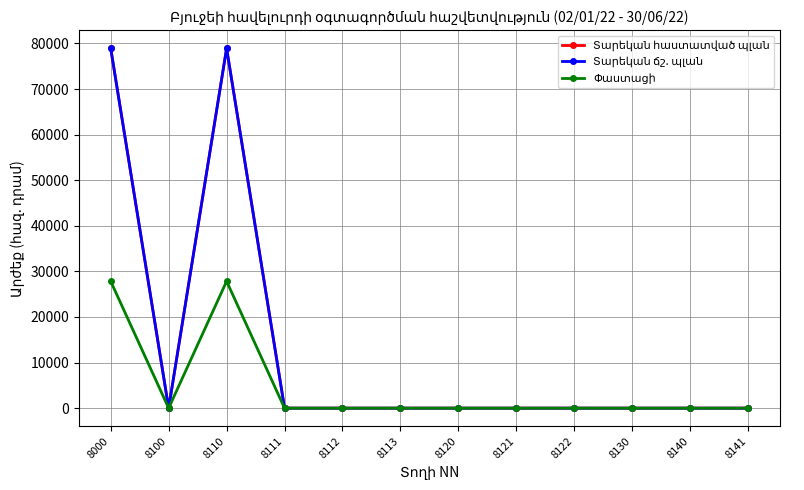

Reading right to left, extract all data points from this chart.

Տարեկան հաստատված պլան: 8141=0.0	8140=0.0	8130=0.0	8122=0.0	8121=0.0	8120=0.0	8113=0.0	8112=0.0	8111=0.0	8110=78932.5	8100=0.0	8000=78932.5
Տարեկան ճշ. պլան: 8141=0.0	8140=0.0	8130=0.0	8122=0.0	8121=0.0	8120=0.0	8113=0.0	8112=0.0	8111=0.0	8110=78932.5	8100=0.0	8000=78932.5
Փաստացի: 8141=0.0	8140=0.0	8130=0.0	8122=0.0	8121=0.0	8120=0.0	8113=0.0	8112=0.0	8111=0.0	8110=27837.1	8100=0.0	8000=27837.1